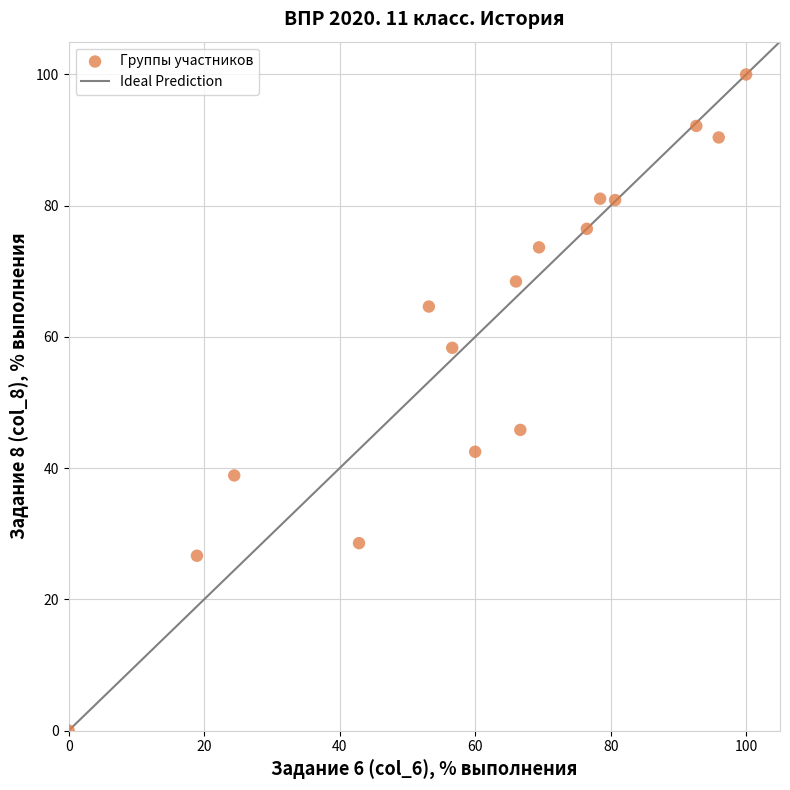

What Y value in the scatter plot is closest to 50?

45.8